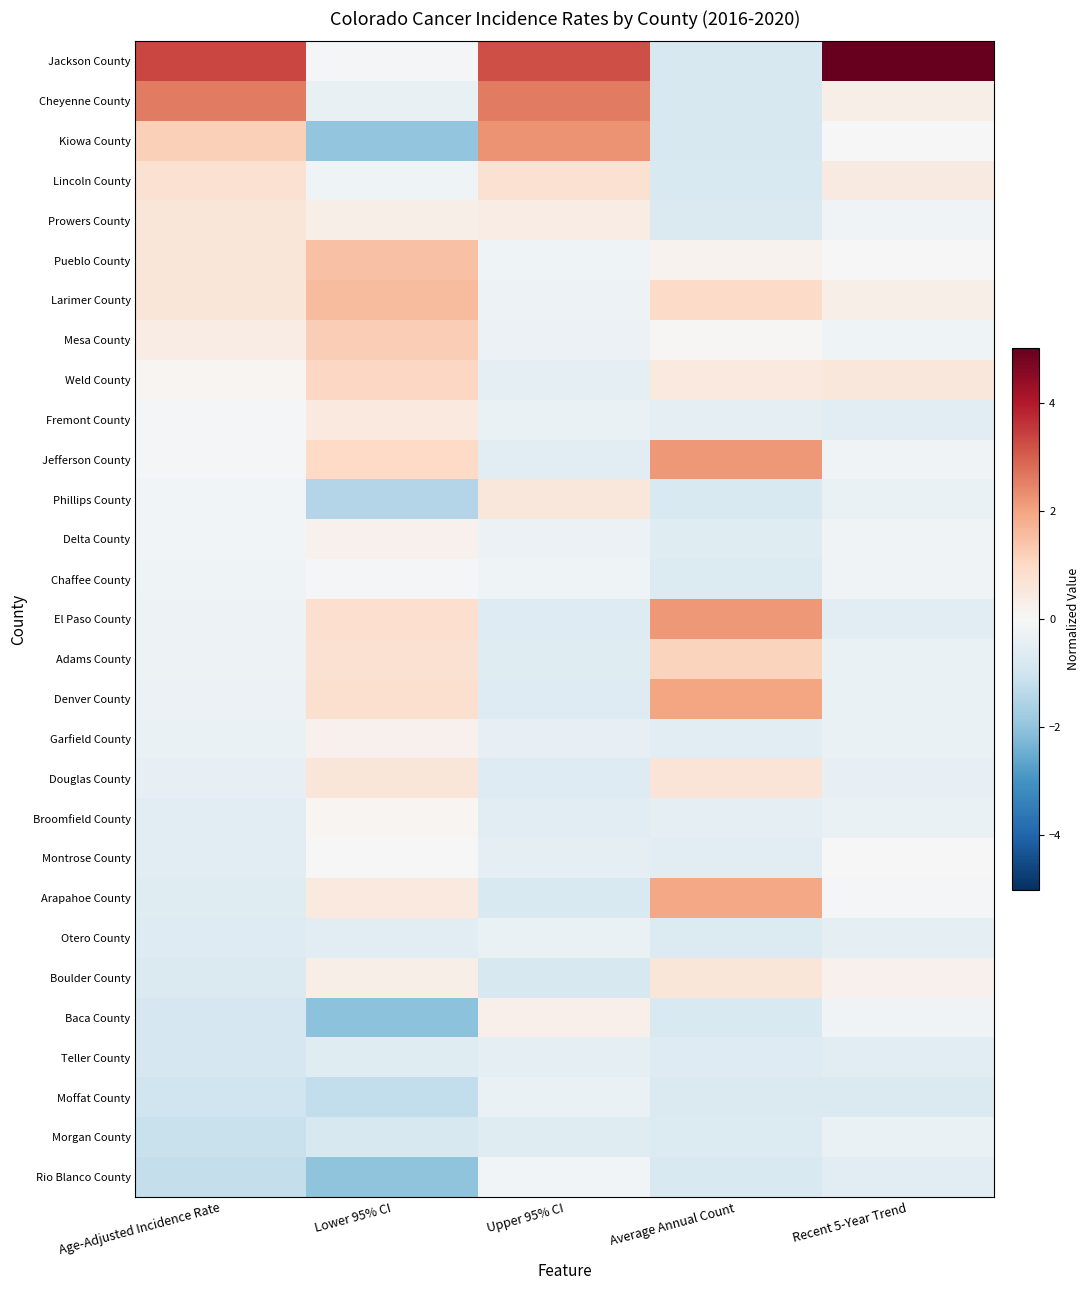

Rank the series at Lower 95% CI from lowest to highest value.

Baca County, Rio Blanco County, Kiowa County, Phillips County, Moffat County, Morgan County, Teller County, Otero County, Cheyenne County, Lincoln County, Jackson County, Chaffee County, Montrose County, Broomfield County, Garfield County, Delta County, Prowers County, Boulder County, Fremont County, Arapahoe County, Douglas County, Adams County, Denver County, El Paso County, Jefferson County, Weld County, Mesa County, Pueblo County, Larimer County